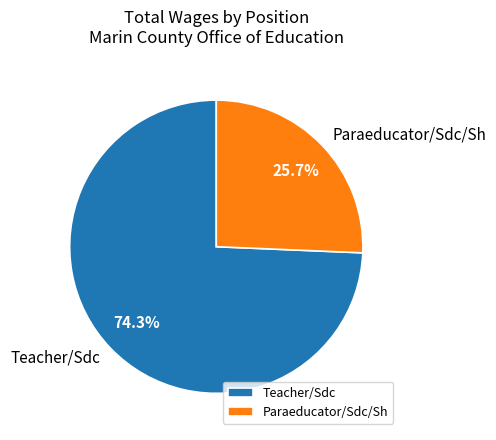

To the nearest percent, what is the average slice percentage?

50%